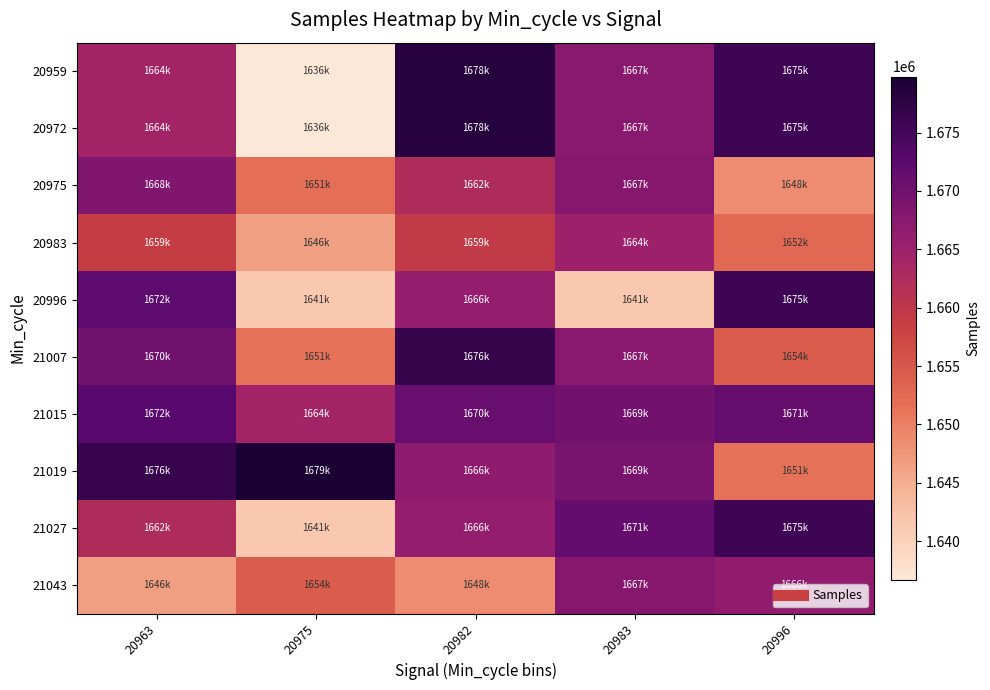

Count the number of categories in the chart.

5